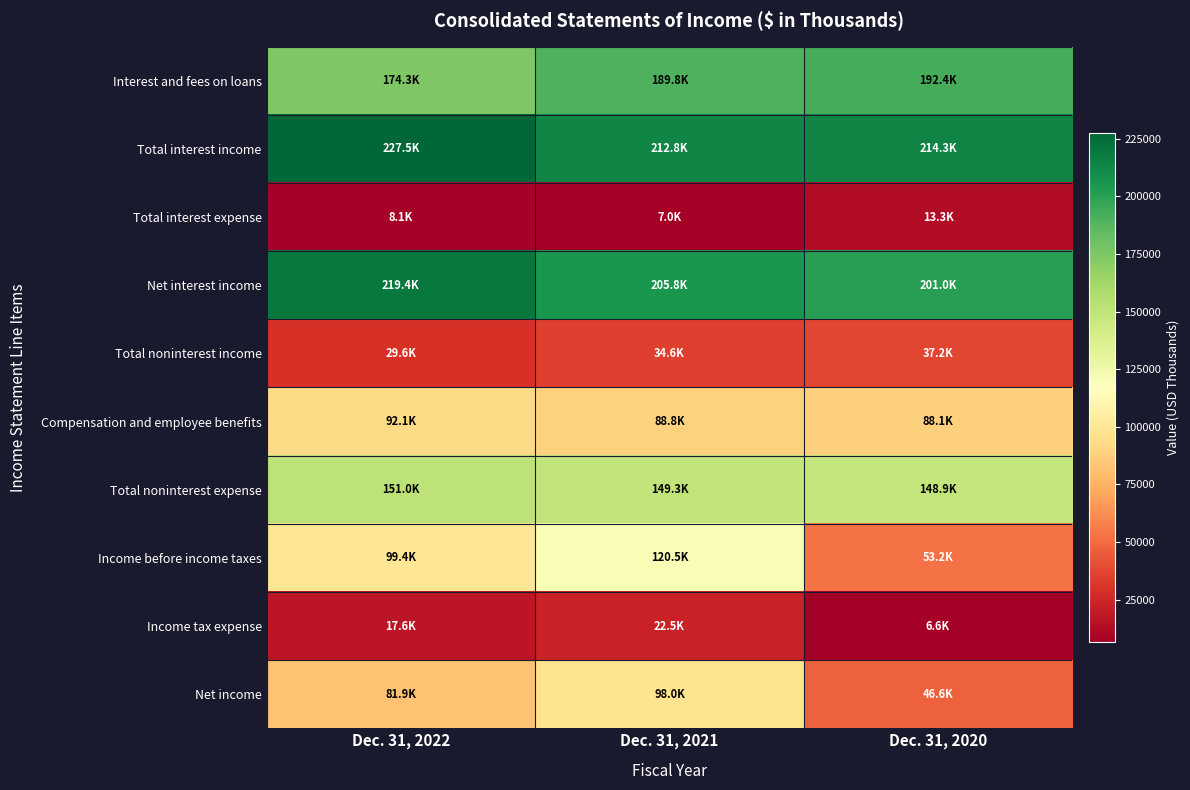

Which has a higher value, Dec. 31, 2022 or Dec. 31, 2021?

Dec. 31, 2021